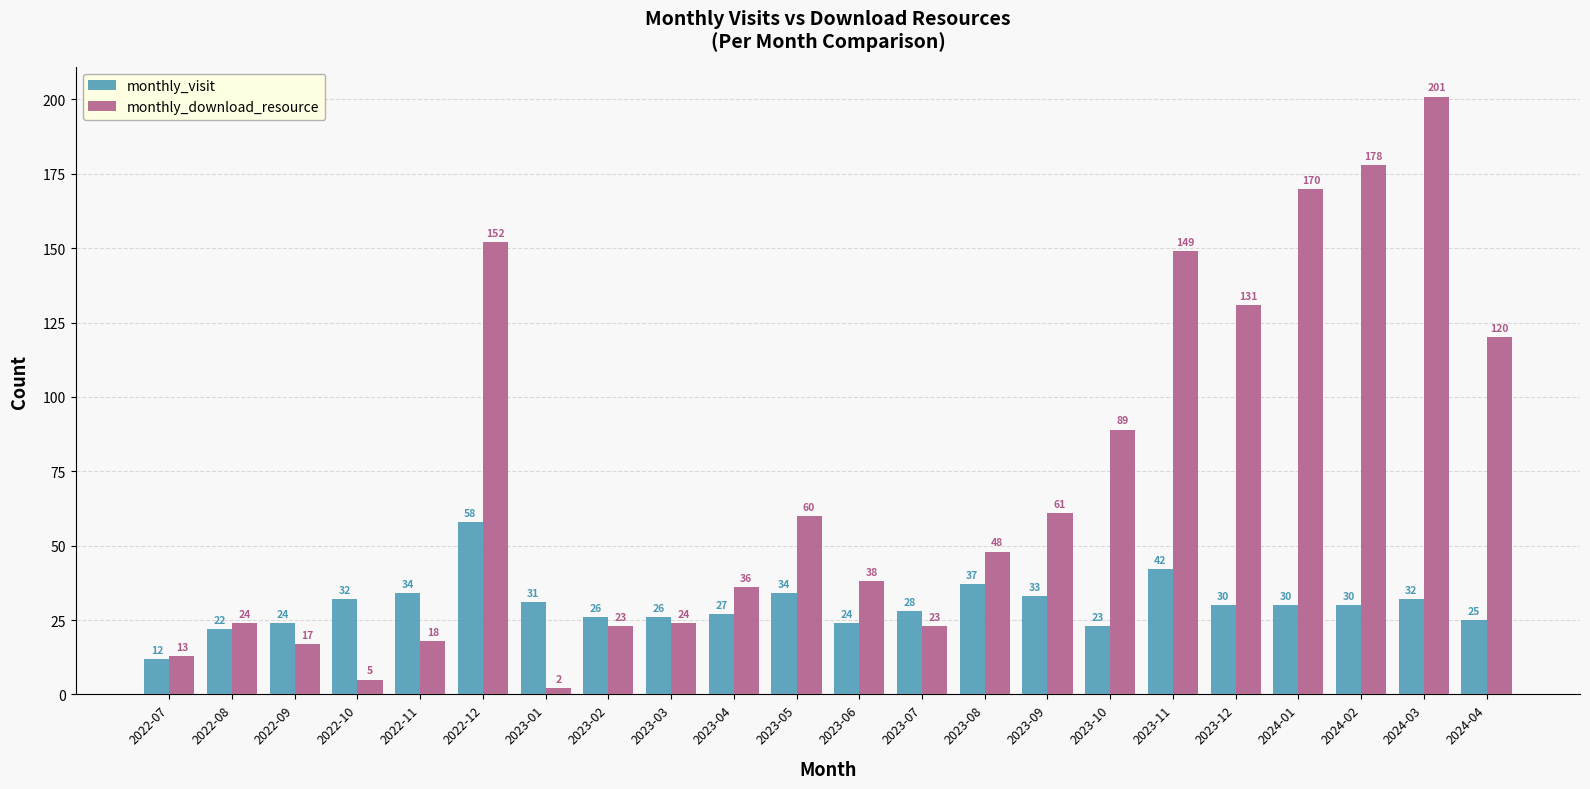

Reading left to right, transcribe all the data shown in this chart.

monthly_visit: 2022-07=12	2022-08=22	2022-09=24	2022-10=32	2022-11=34	2022-12=58	2023-01=31	2023-02=26	2023-03=26	2023-04=27	2023-05=34	2023-06=24	2023-07=28	2023-08=37	2023-09=33	2023-10=23	2023-11=42	2023-12=30	2024-01=30	2024-02=30	2024-03=32	2024-04=25
monthly_download_resource: 2022-07=13	2022-08=24	2022-09=17	2022-10=5	2022-11=18	2022-12=152	2023-01=2	2023-02=23	2023-03=24	2023-04=36	2023-05=60	2023-06=38	2023-07=23	2023-08=48	2023-09=61	2023-10=89	2023-11=149	2023-12=131	2024-01=170	2024-02=178	2024-03=201	2024-04=120